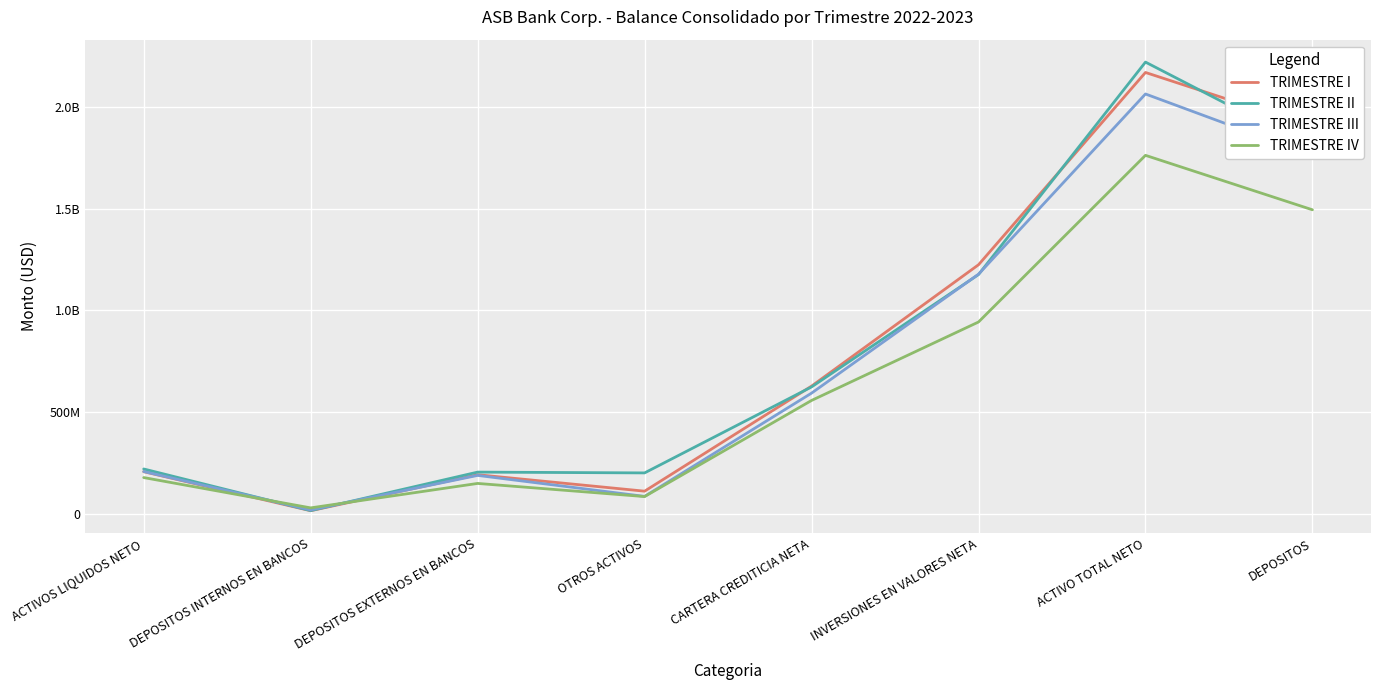

What is the difference between the maximum and minimum values in the TRIMESTRE I series?

2155856351.0